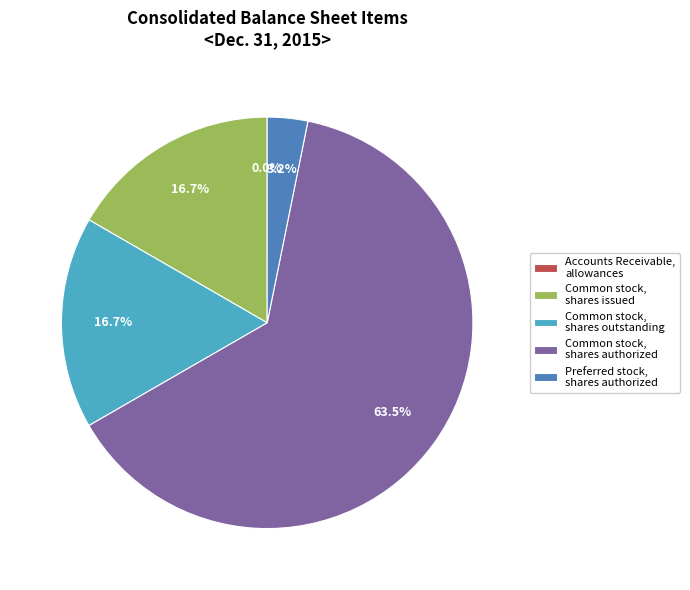

Which category has the biggest portion of the pie?

Common stock, shares authorized